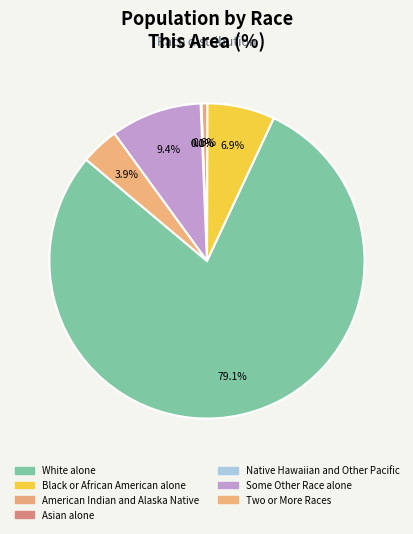

Combined, what portion of the pie is White alone and Two or More Races?

83.0%